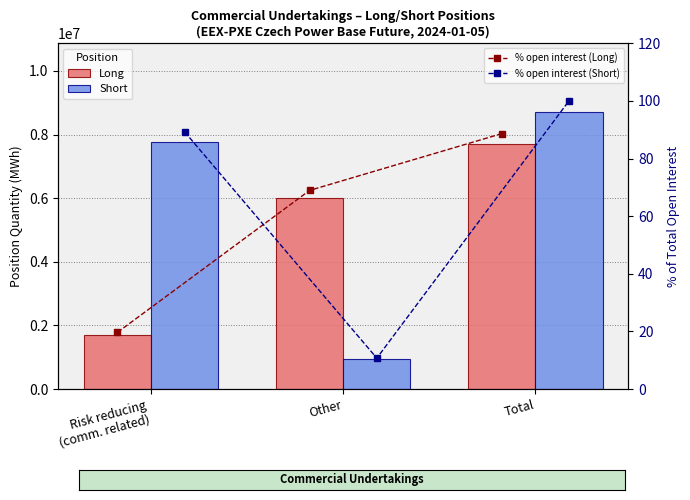

The value of % open interest (Short) at Risk reducing
(comm. related) is 127.8. True or false?

False